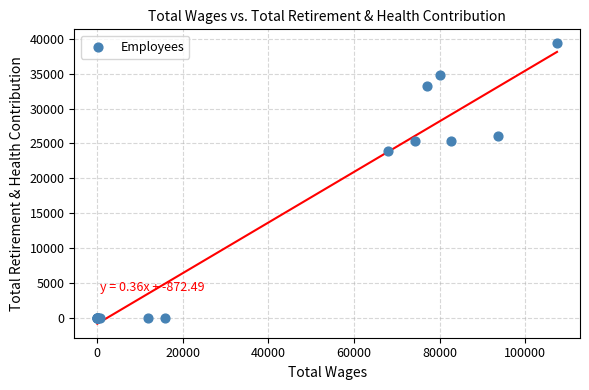

What Y value in the scatter plot is closest to 19687?

23981